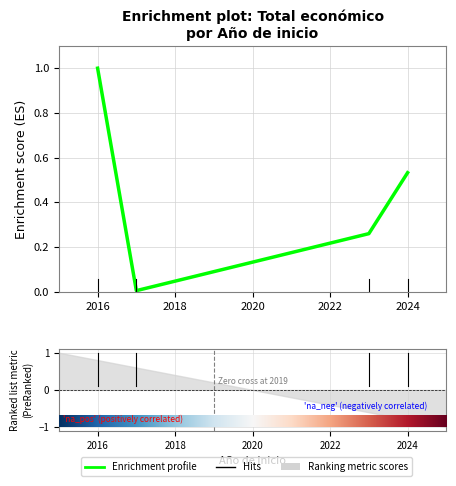

The value at 2023 is 0.2. True or false?

False